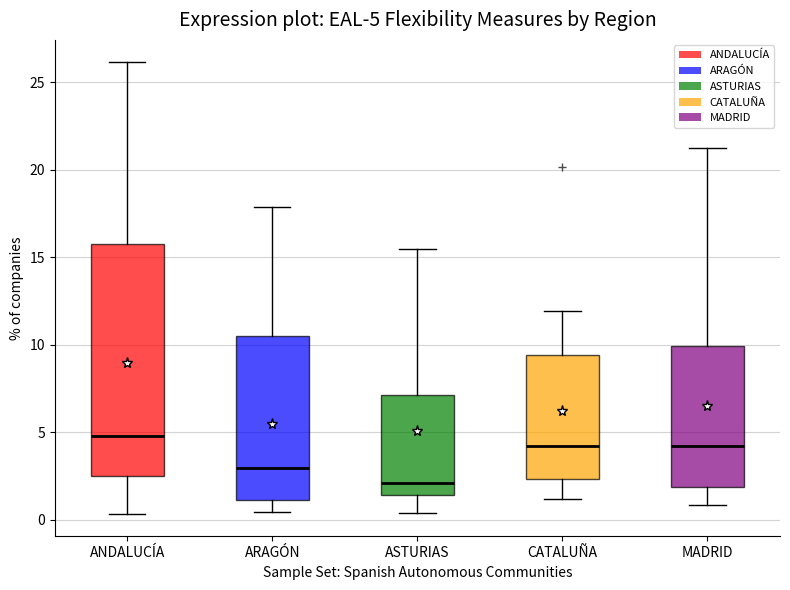

Comparing the boxes themselves (not the whiskers), which one is the tallest?

ANDALUCÍA